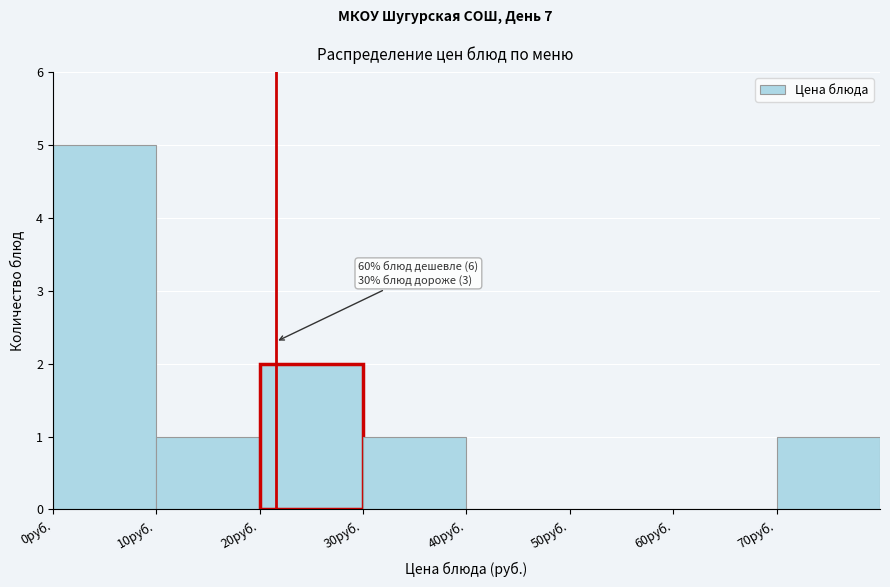

Over which range of the x-axis is the bar tallest?

0 to 10